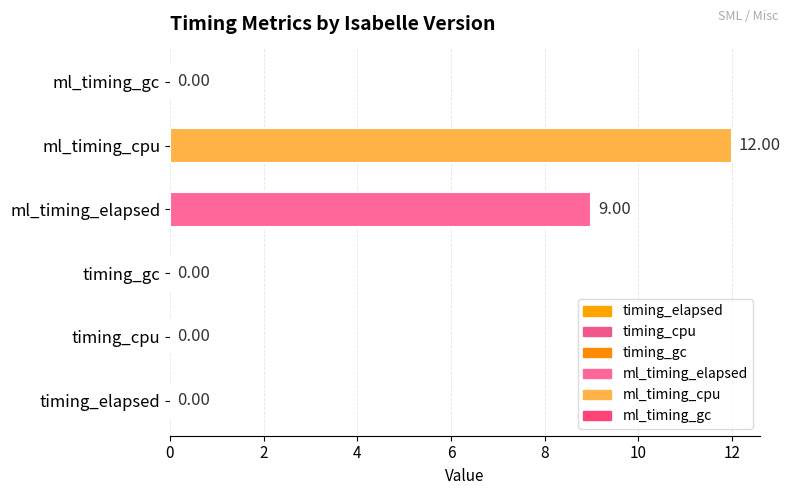

How many distinct data groups are displayed?

1